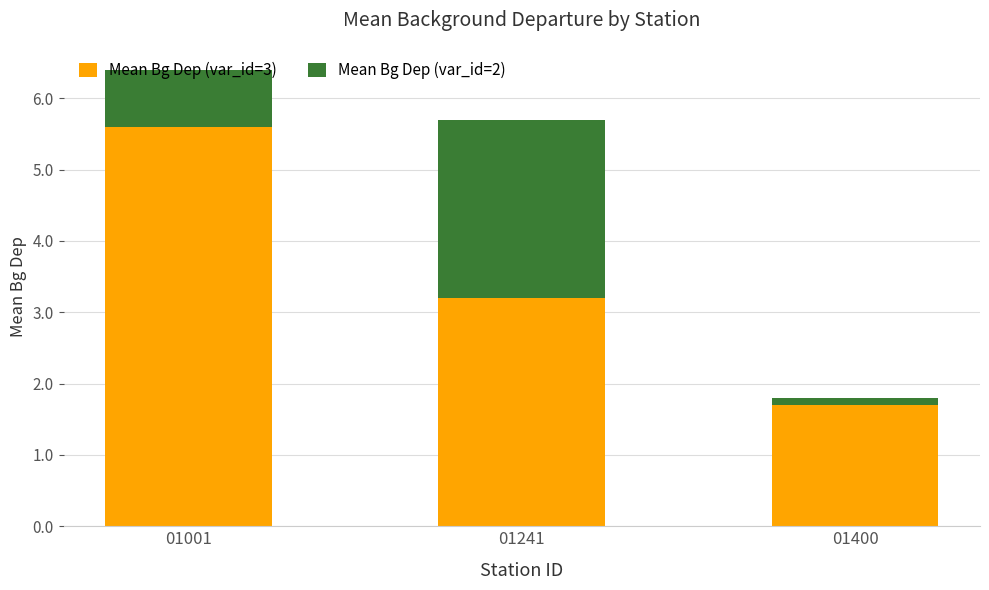

List the labels in order of Mean Bg Dep (var_id=3) value, largest first.

01001, 01241, 01400